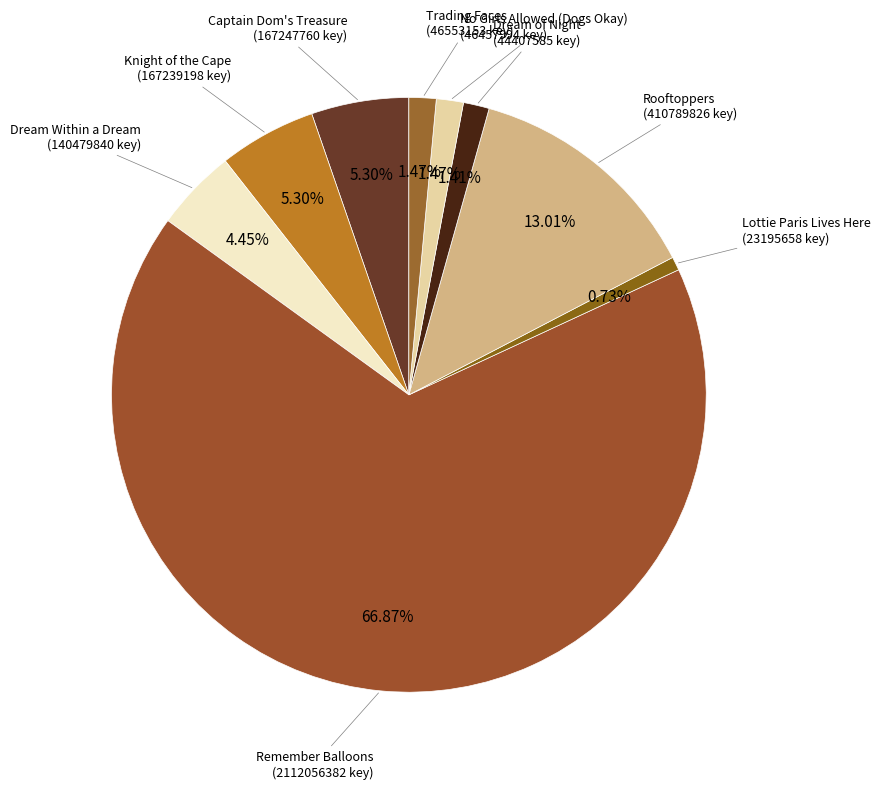

Count the number of slices in the pie.

9